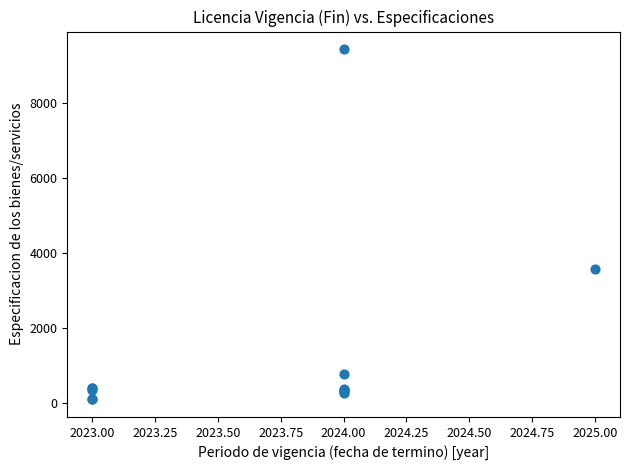

What Y value in the scatter plot is closest to 4765?

3557